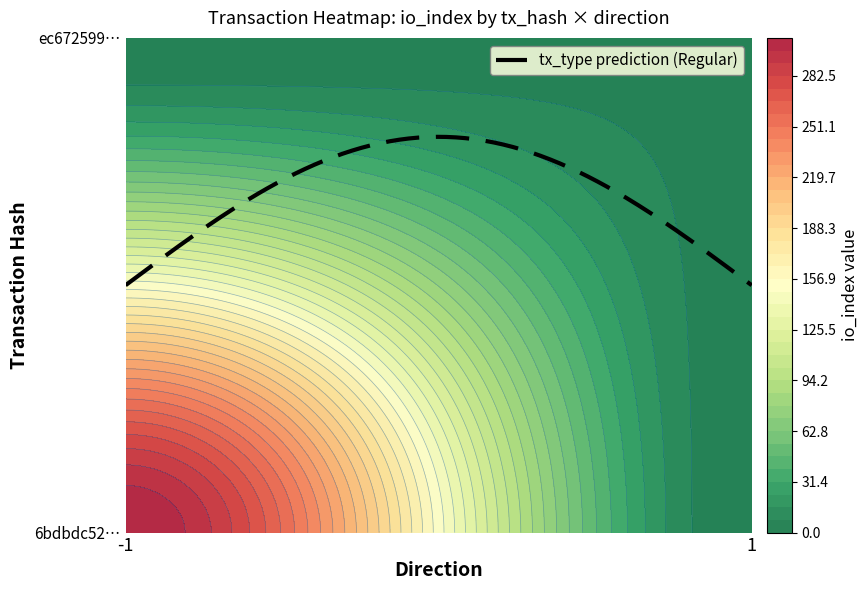

The ec67259cc1c72a74542ad4328f751e8bb691ec2 series shows 6 at io_index. True or false?

True